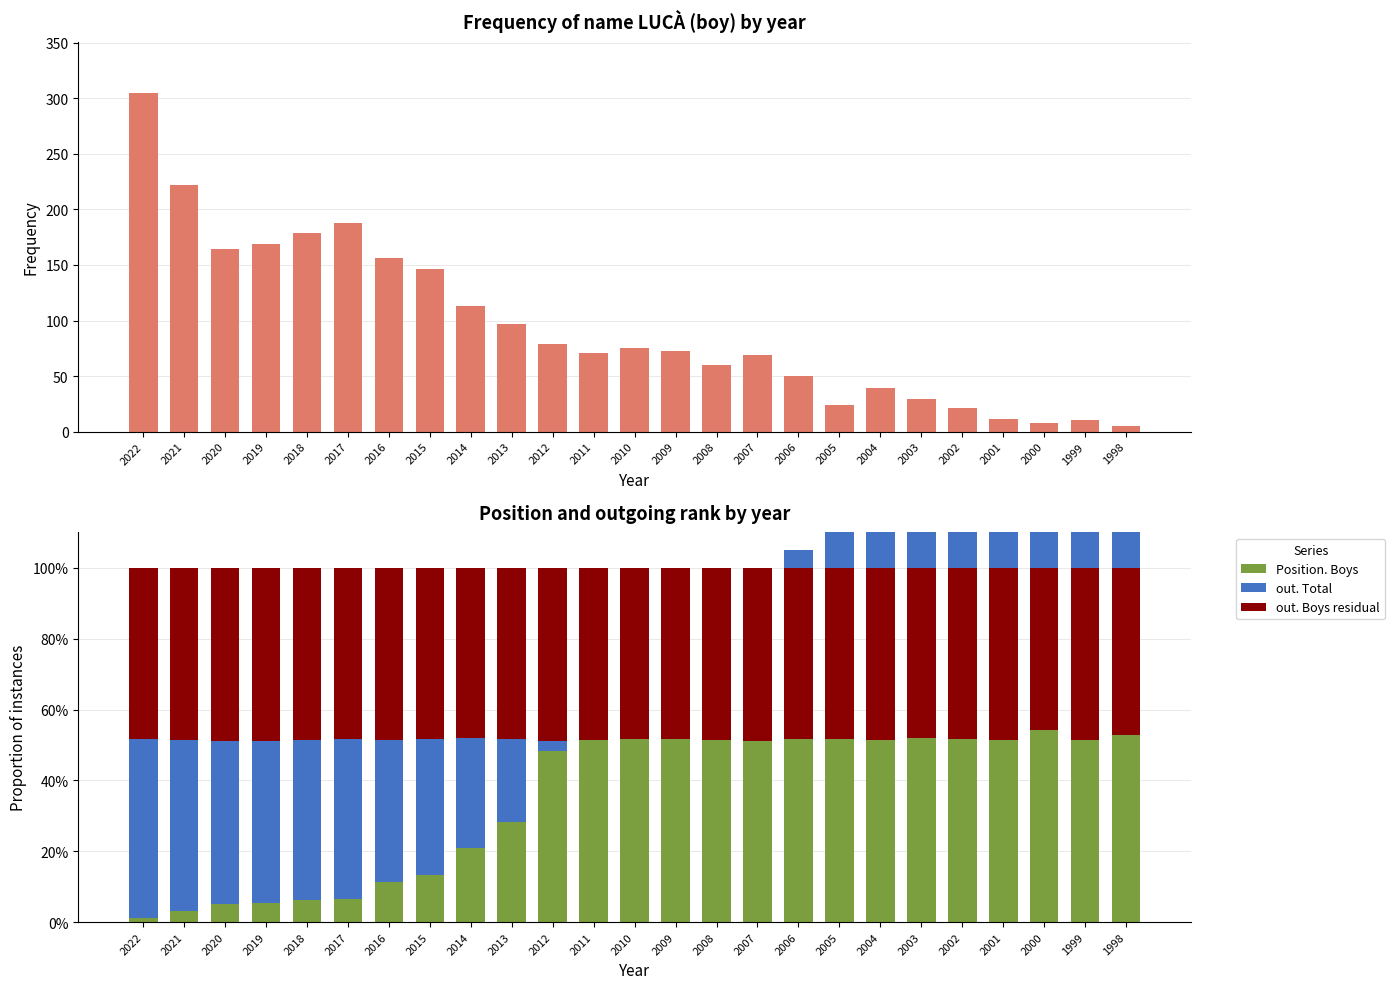

Count the number of data series in this chart.

4